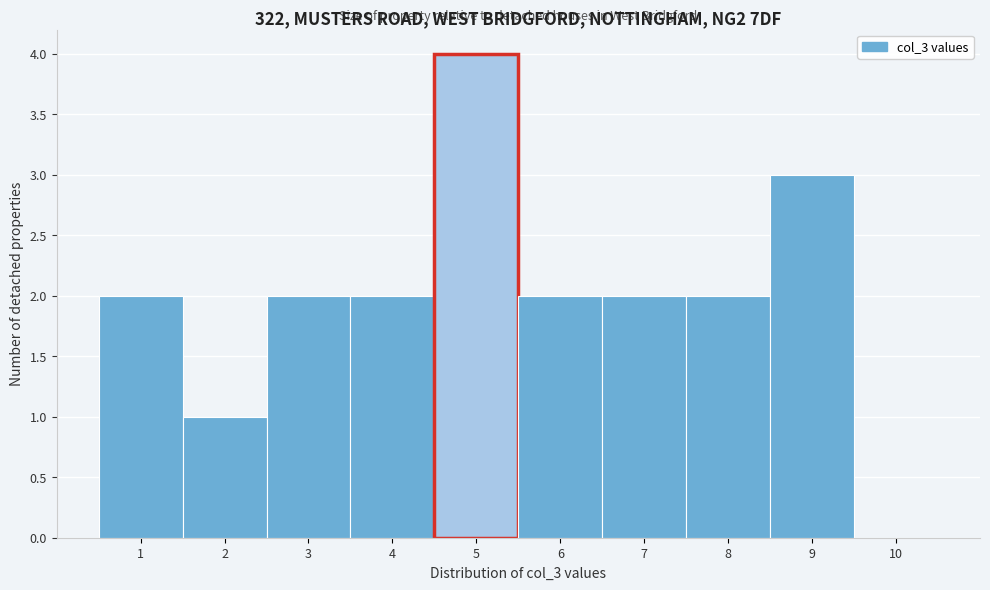

What is the height of the bar covering 2.5 to 3.5 on the x-axis? The values are not printed on the chart, so give them approximately, as read against the axis.

2